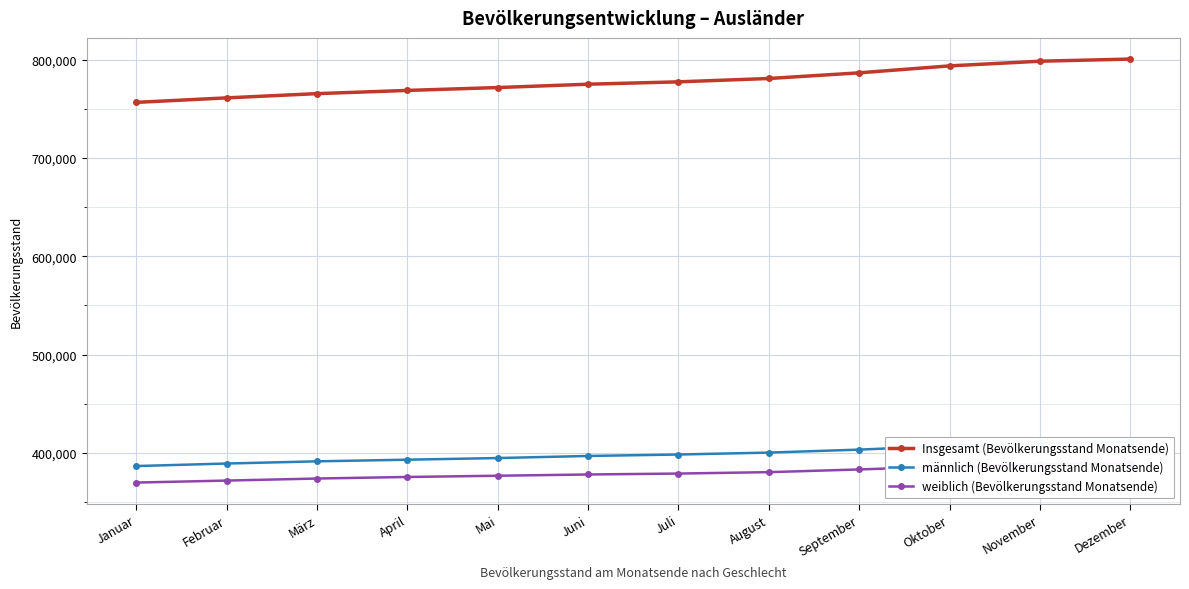

True or false: weiblich (Bevölkerungsstand Monatsende) has a value of 646872 at November.

False